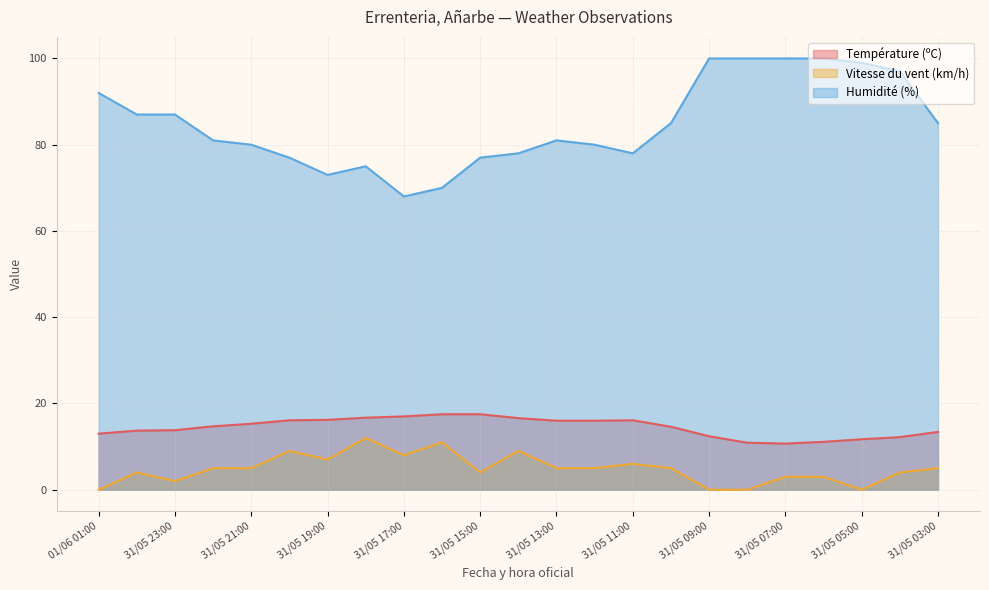

What is the difference between the second highest and second lowest values in the Vitesse du vent (km/h) series?

11.0